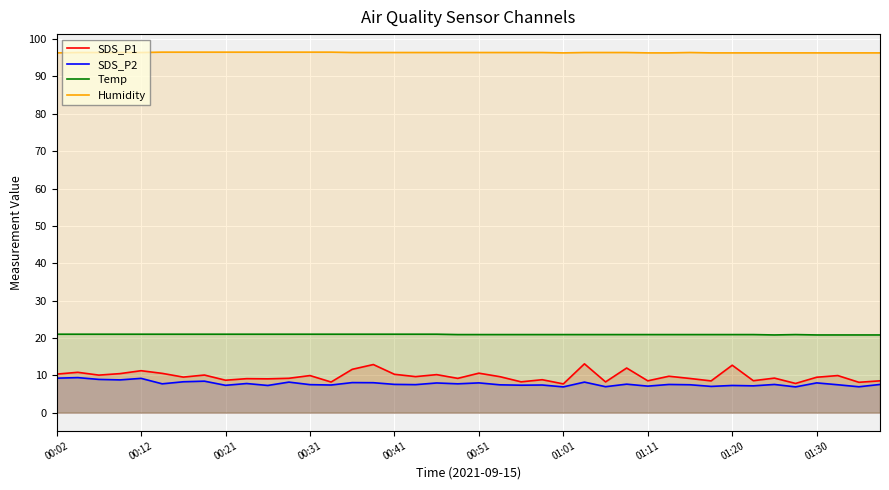

How many distinct data groups are displayed?

4